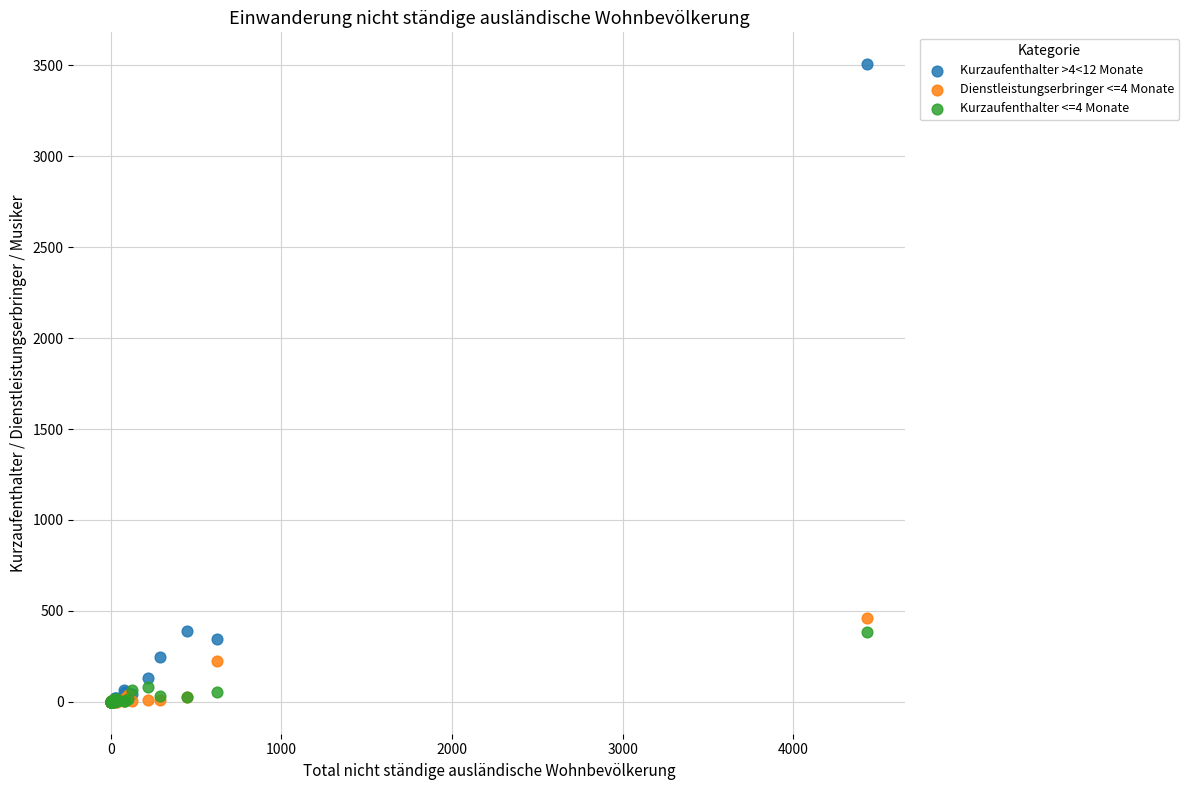

What are all the series names shown in the legend?

Kurzaufenthalter >4<12 Monate, Dienstleistungserbringer <=4 Monate, Kurzaufenthalter <=4 Monate